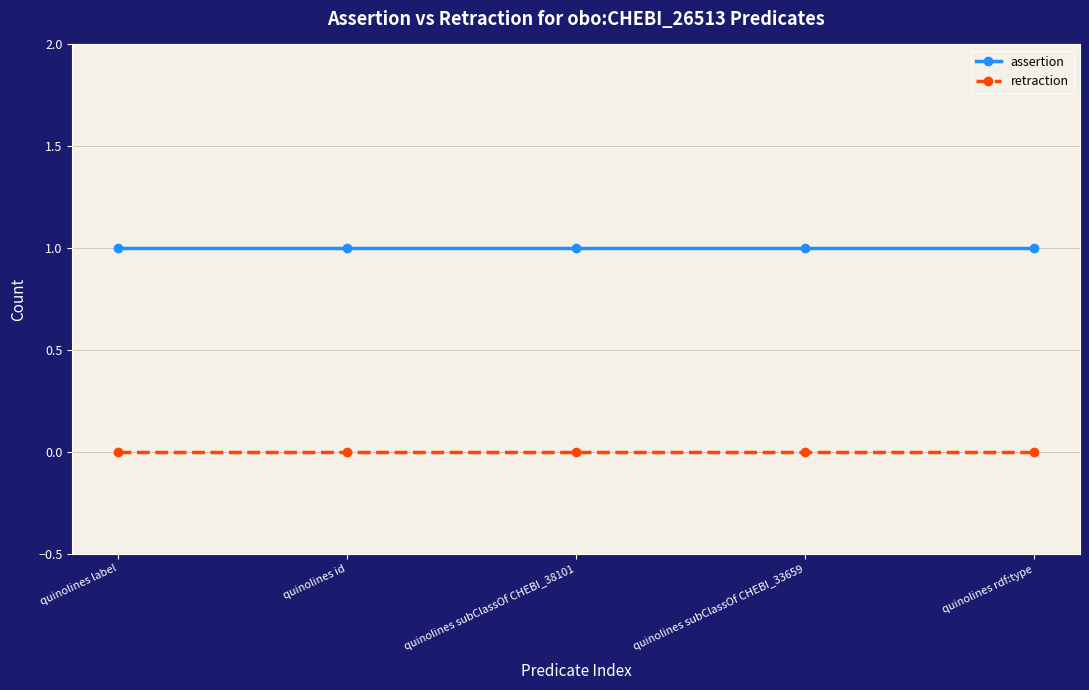

What is the maximum value for assertion?

1